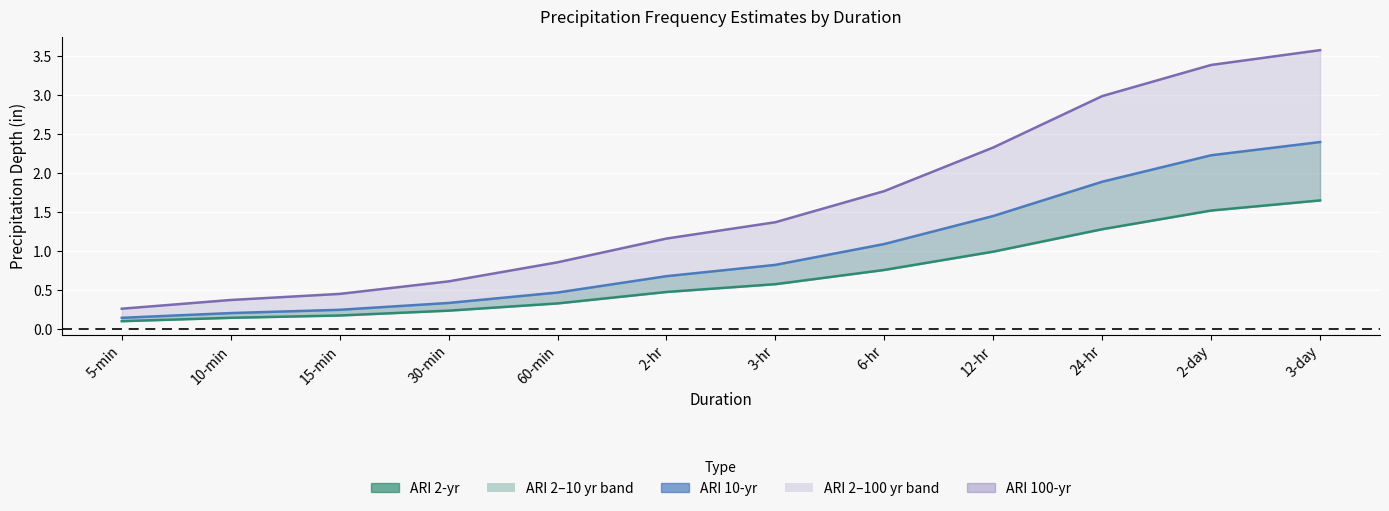

At which category is the sum across all series the highest?

3-day